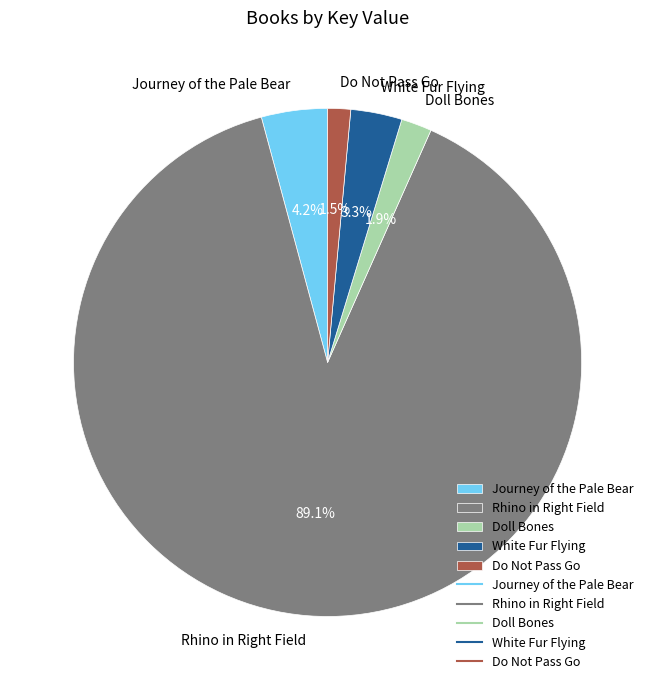

To the nearest percent, what percentage of the pie is Journey of the Pale Bear?

4%